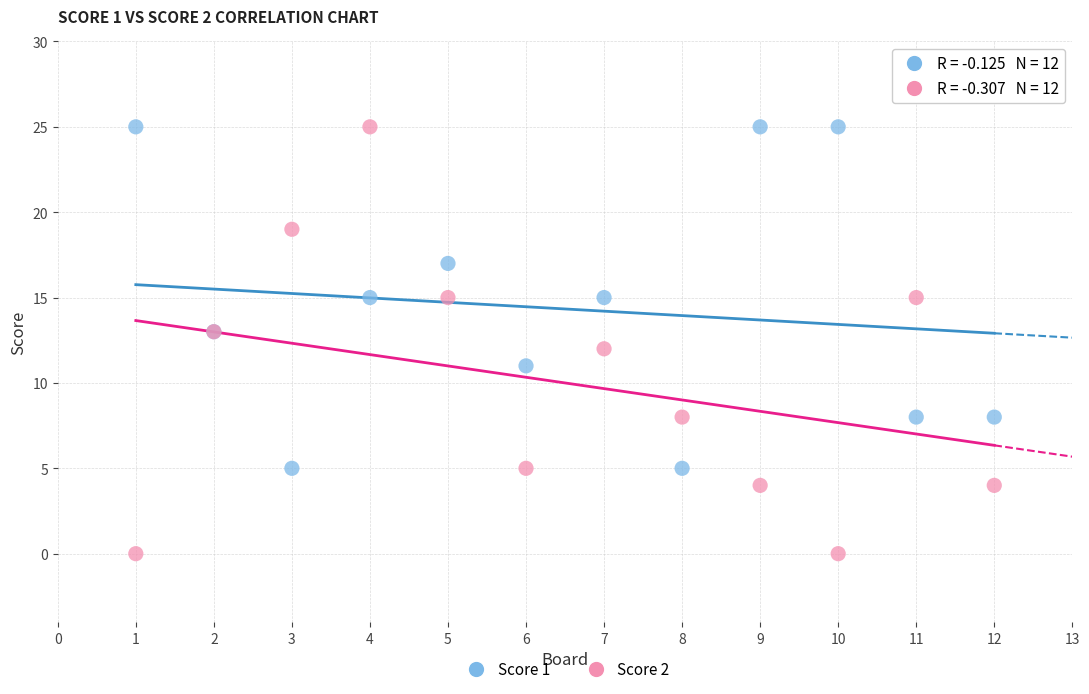

Which series reaches the minimum Y coordinate?

Score 2